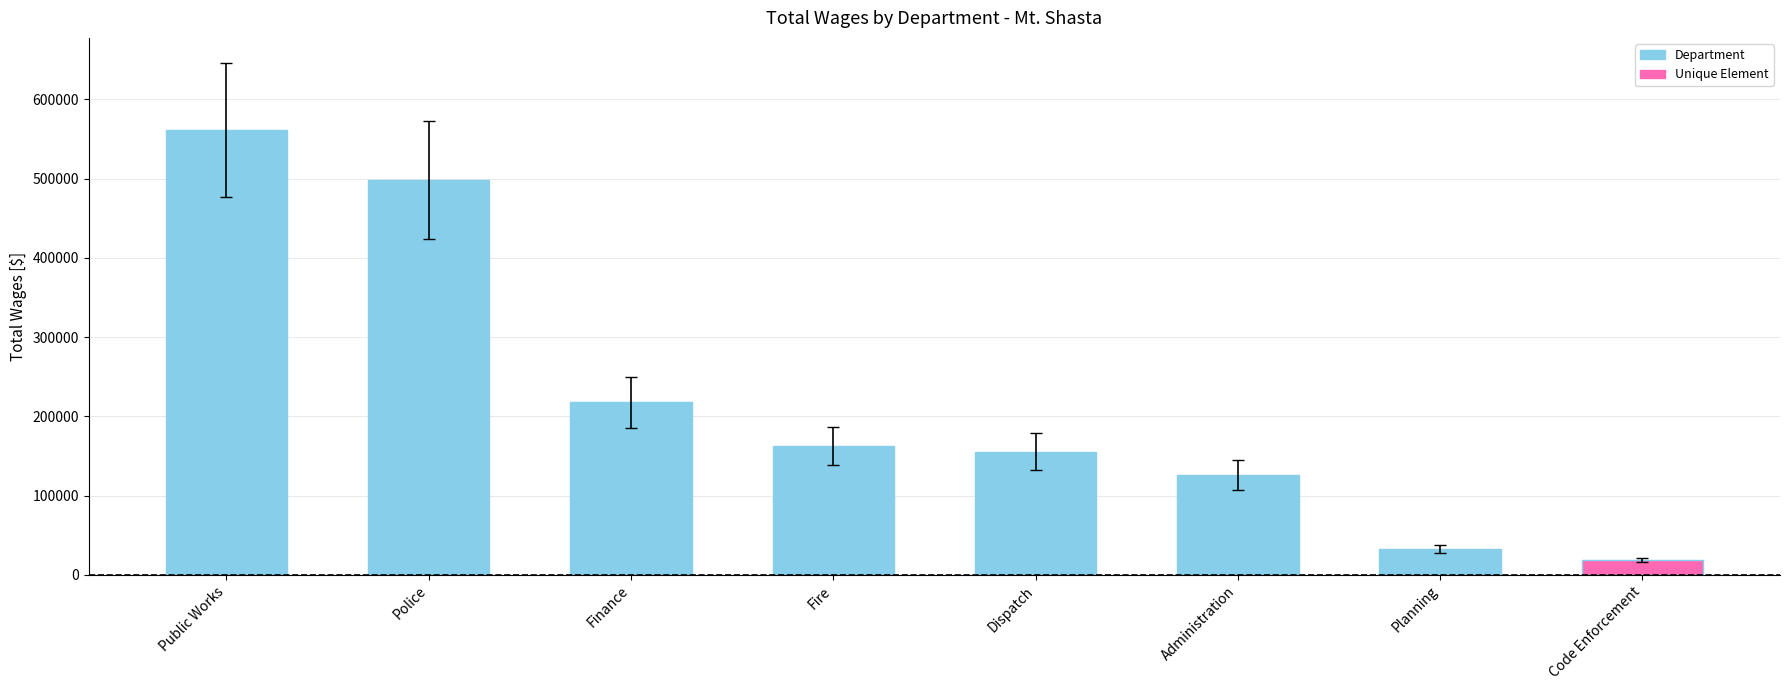

Which label corresponds to the smallest value in the chart?

Code Enforcement